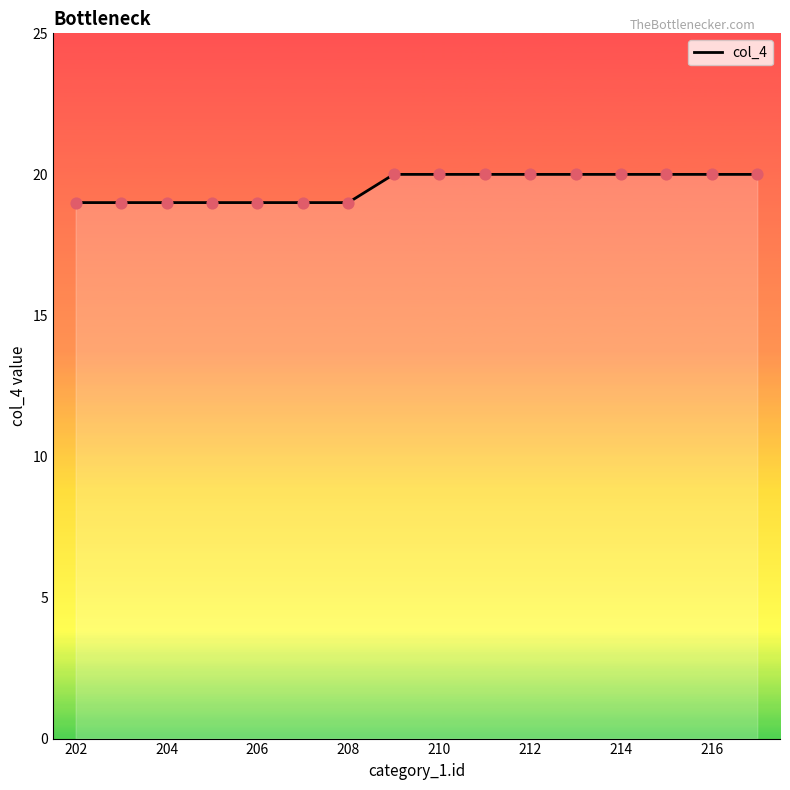

What is the maximum value shown in the chart?

20